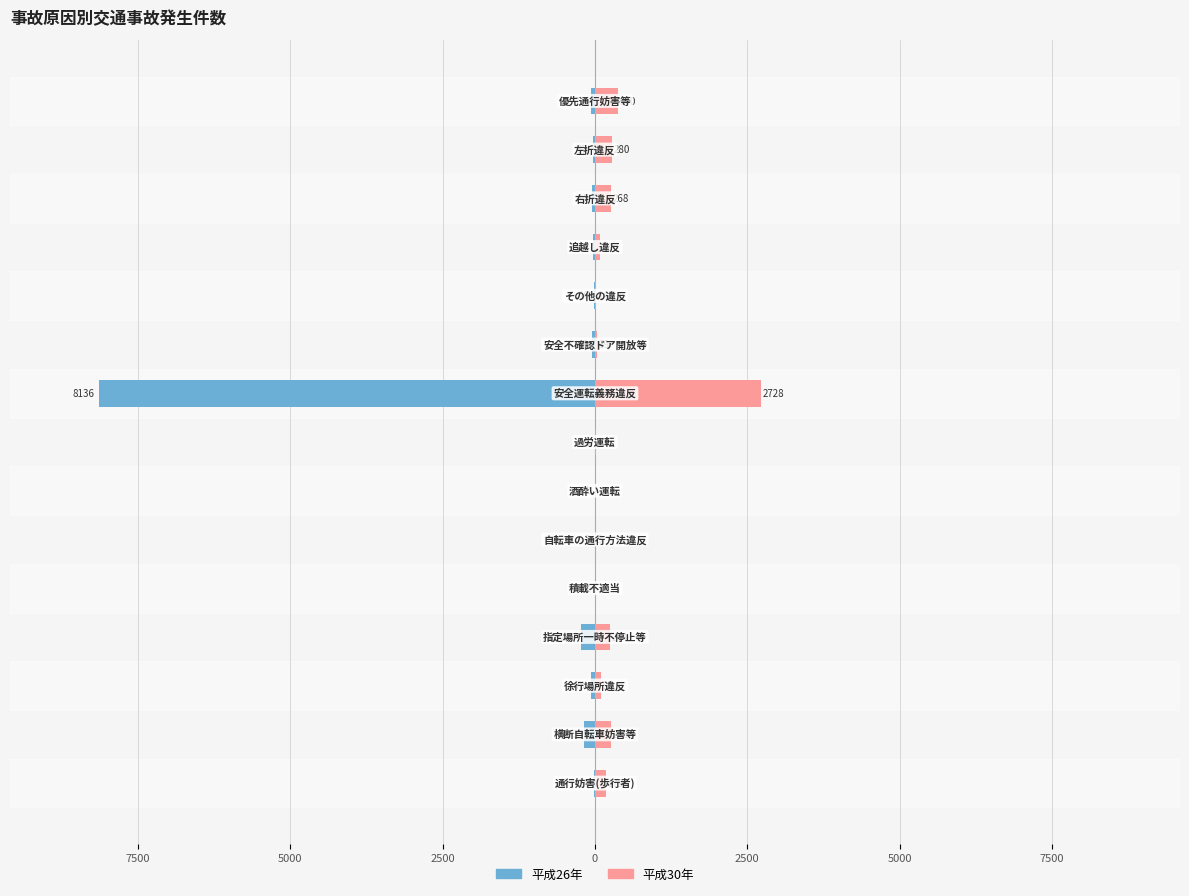

Is it true that 平成26年 equals -33 at 11?

True